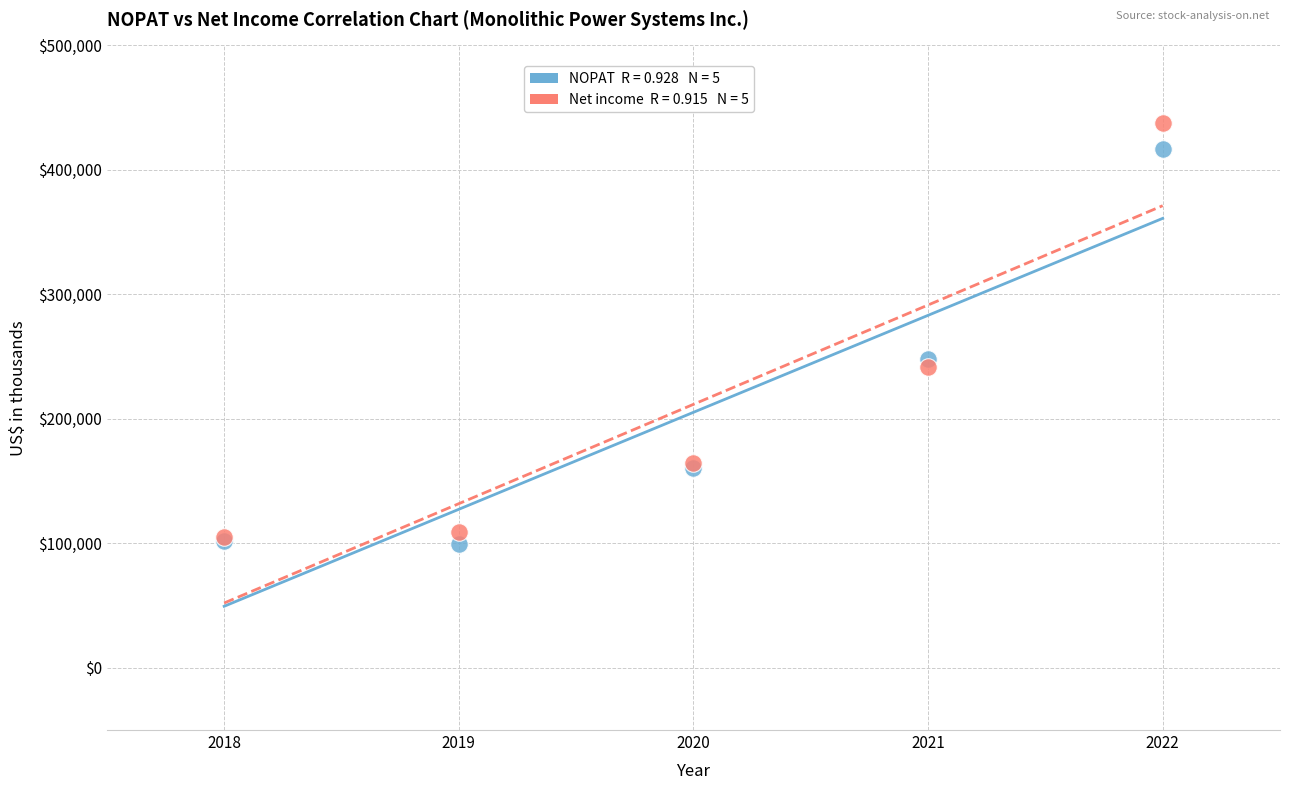

Across all series, what Y value is closest to 268434?

248394